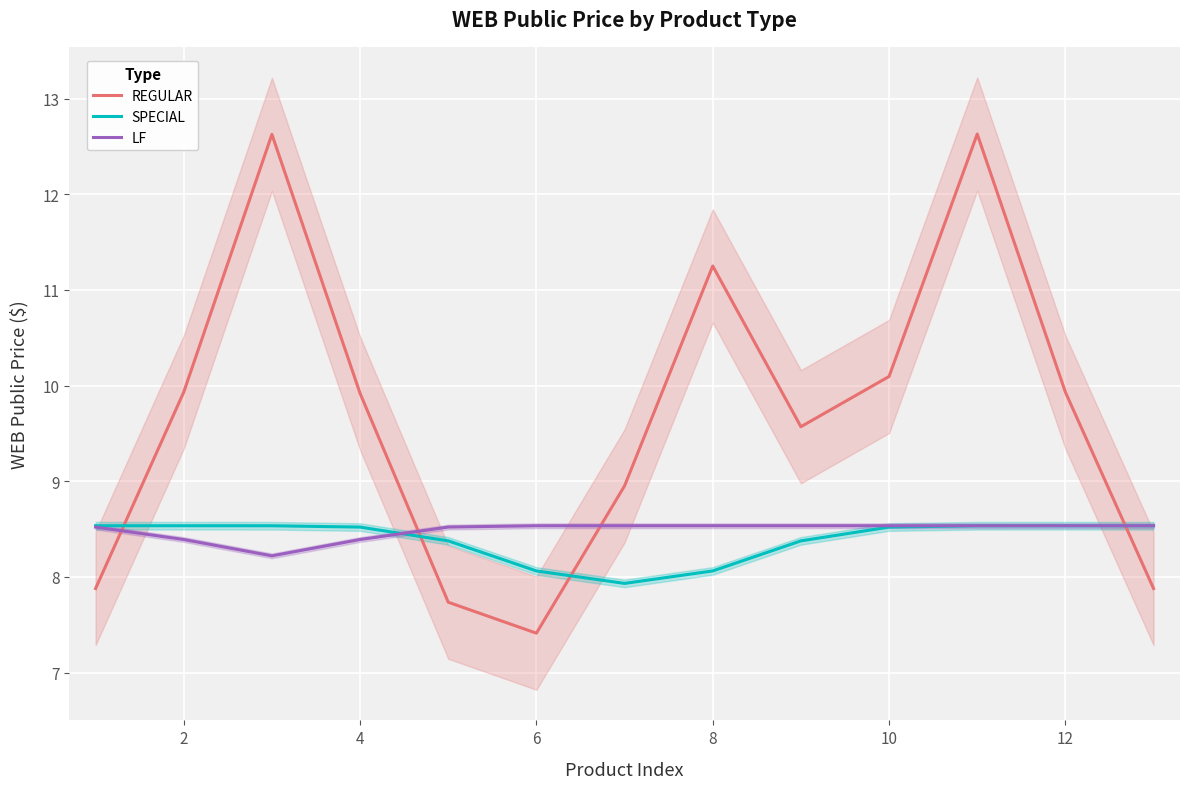

Which series has the largest total across all categories?

REGULAR